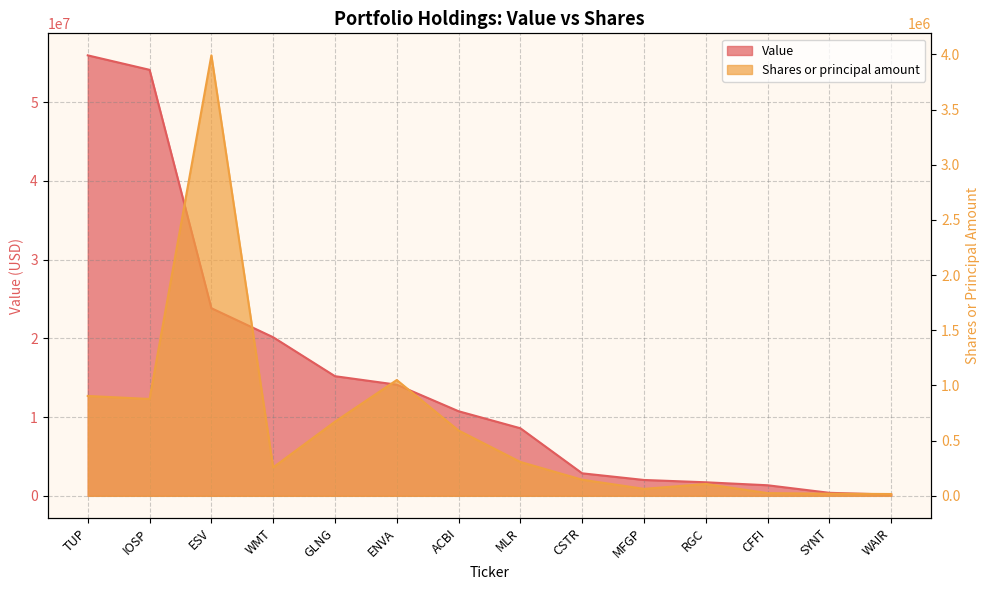

What is the difference between the highest and lowest values at CFFI?

1316623